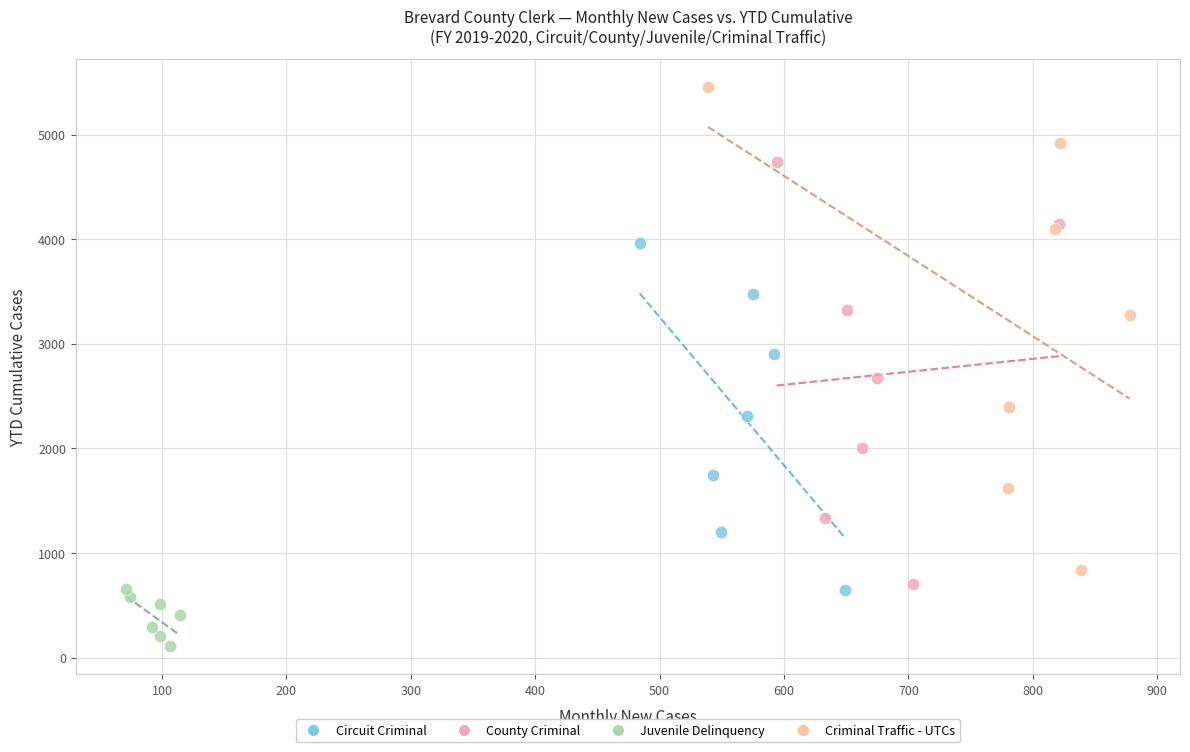

Which series reaches the maximum Y coordinate?

Criminal Traffic - UTCs